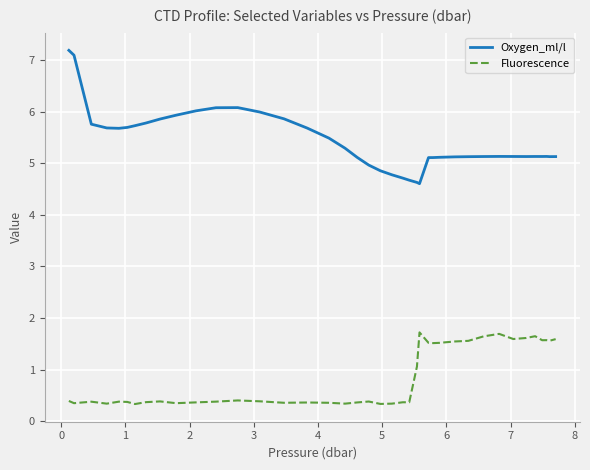

Which series has the largest total across all categories?

Oxygen_ml/l